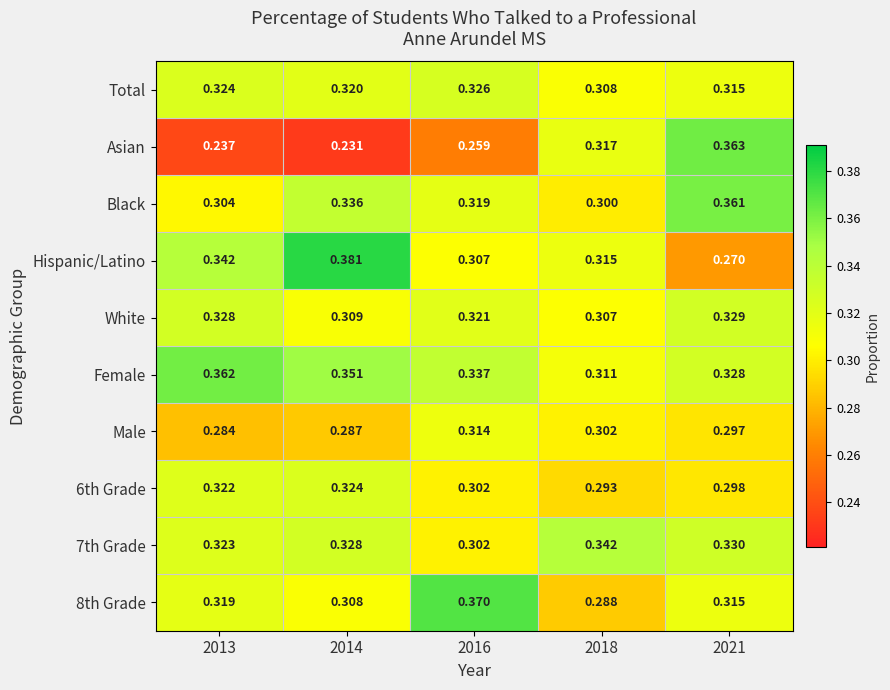

Which series has the widest spread of values?

Asian